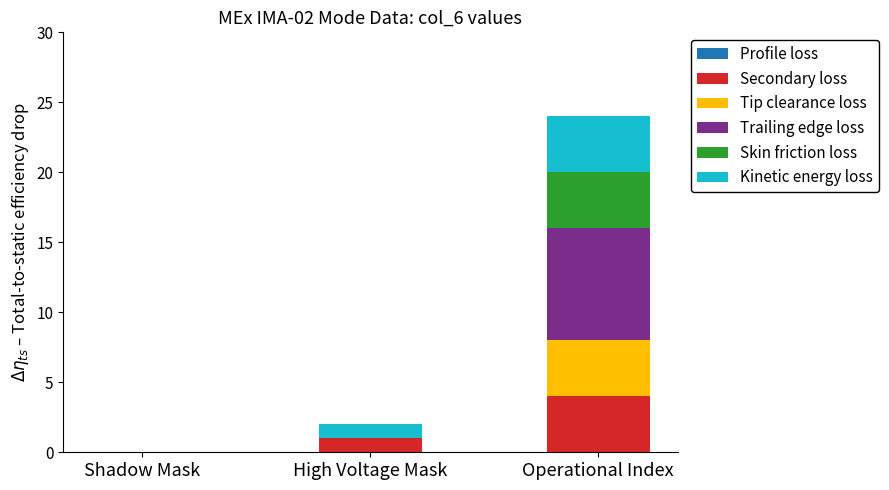

What is the total value across all series at Operational Index?

24